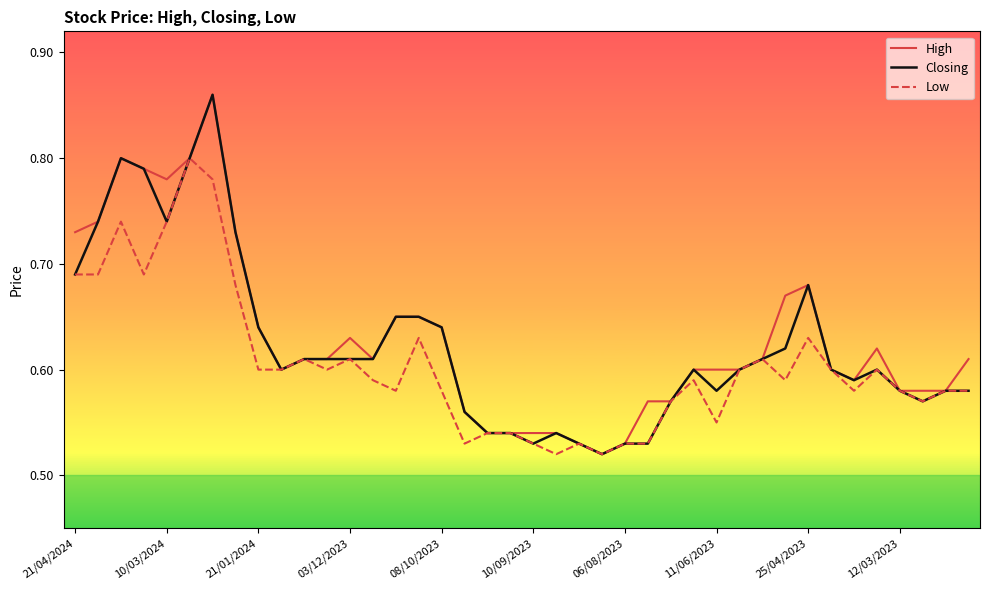

The High series shows 0.4 at 21/01/2024. True or false?

False